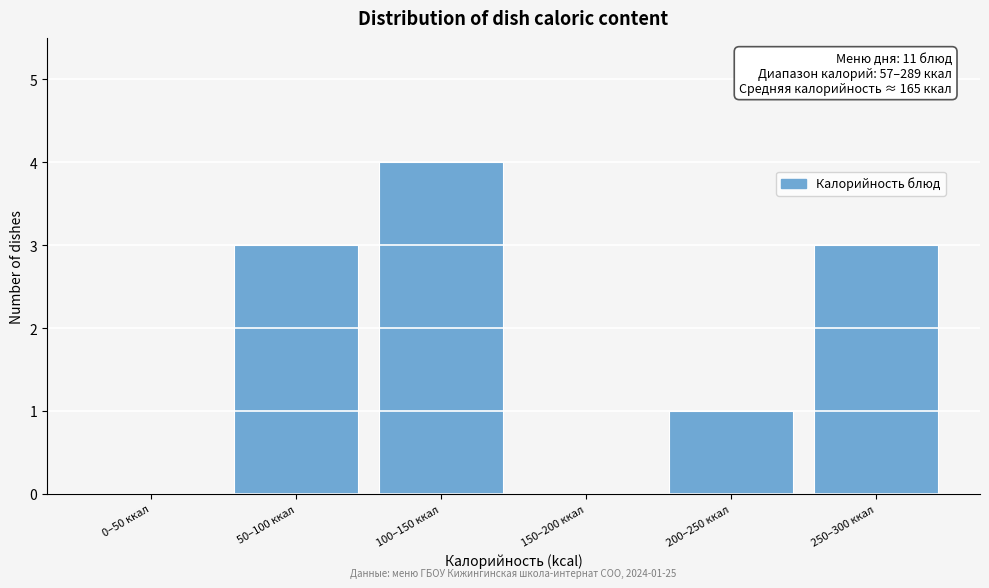

Reading right to left, transcribe all the data shown in this chart.

250–300 ккал=3	200–250 ккал=1	150–200 ккал=0	100–150 ккал=4	50–100 ккал=3	0–50 ккал=0